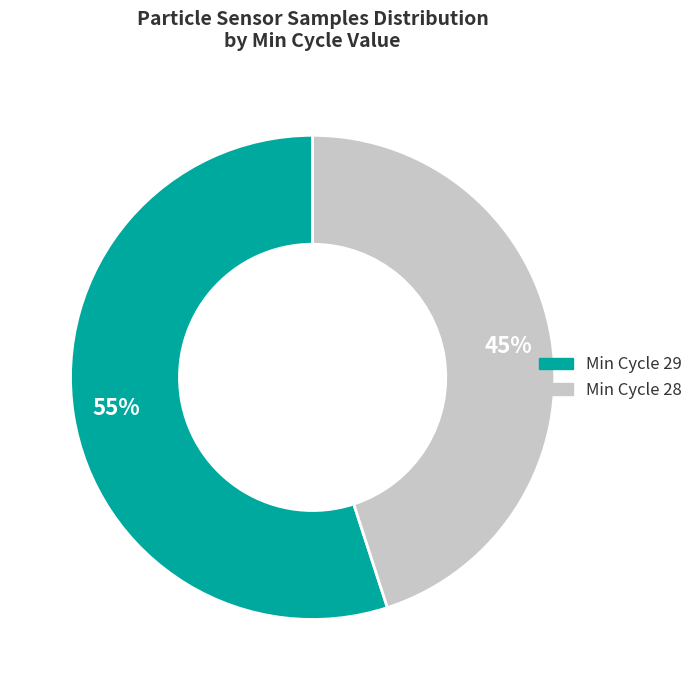

To the nearest percent, what is the difference between the largest and smallest slice percentages?

10%